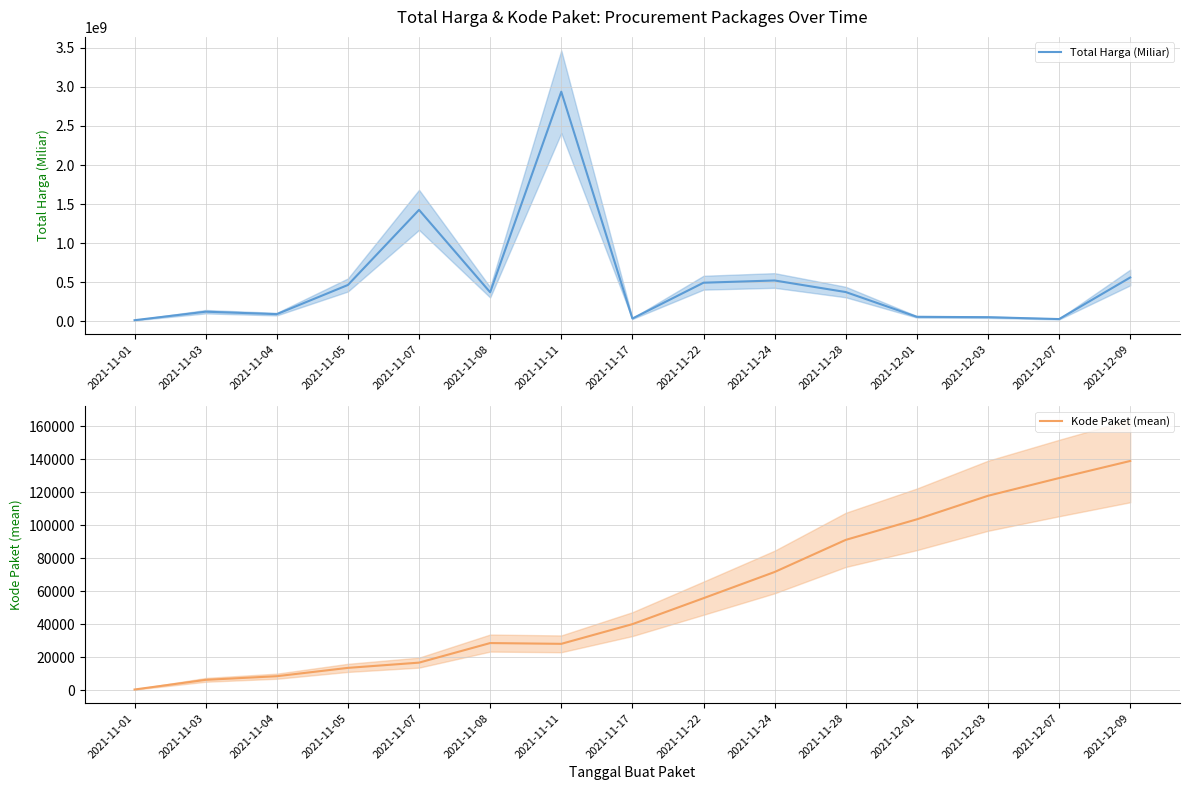

What is the difference between the maximum and second lowest values in the Kode Paket (mean) series?

132437.2